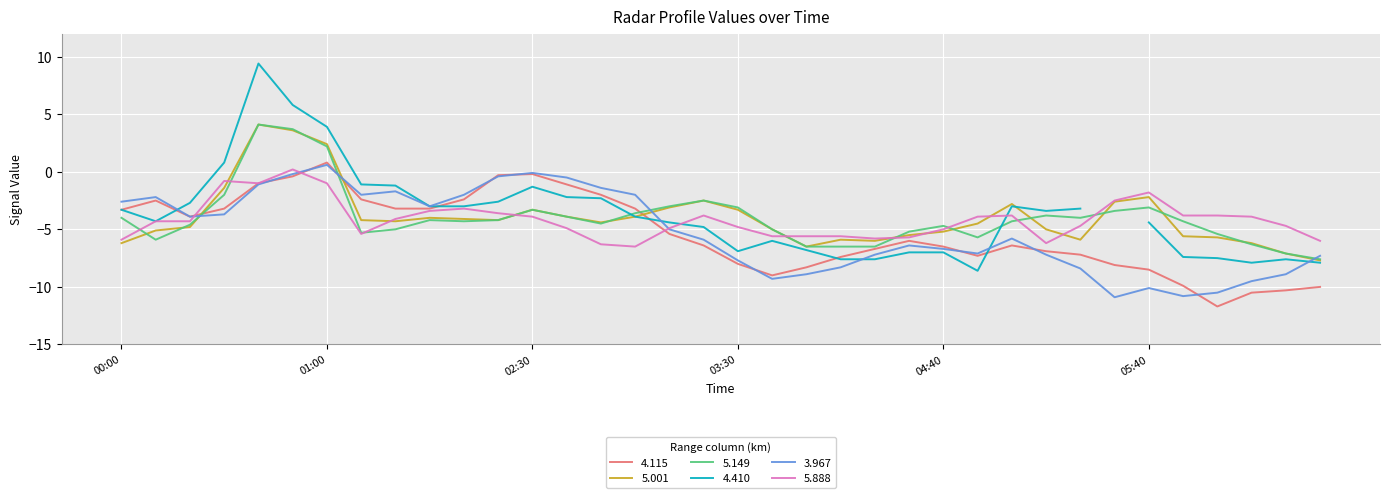

What is the lowest value of the 5.149 series?

-7.6